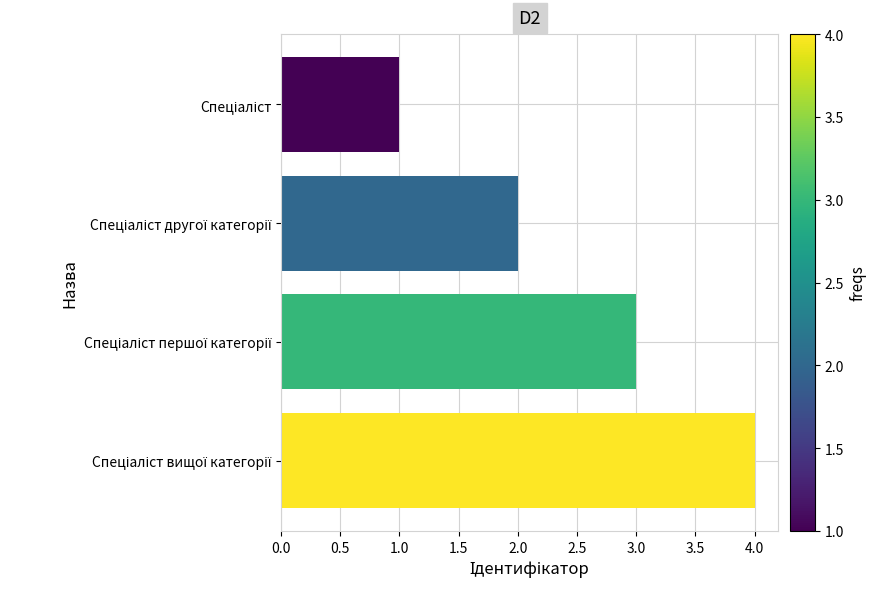

What is the sum of all values?

10